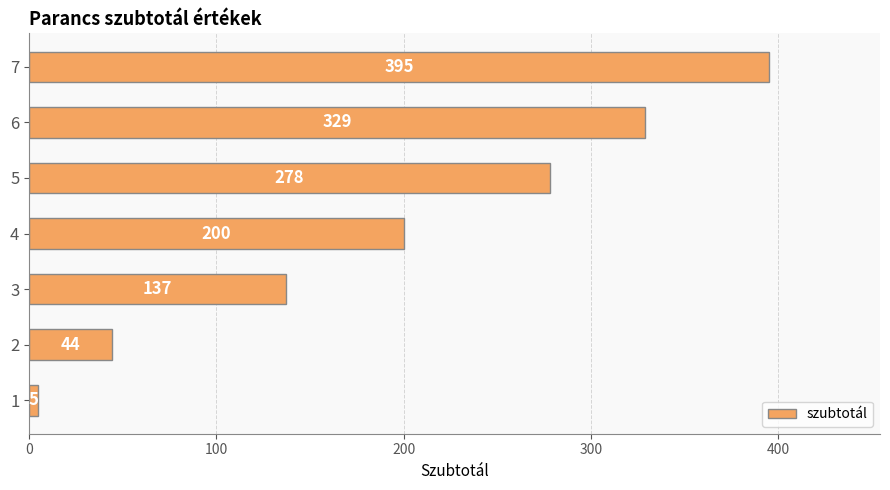

The value at 3 is 56. True or false?

False